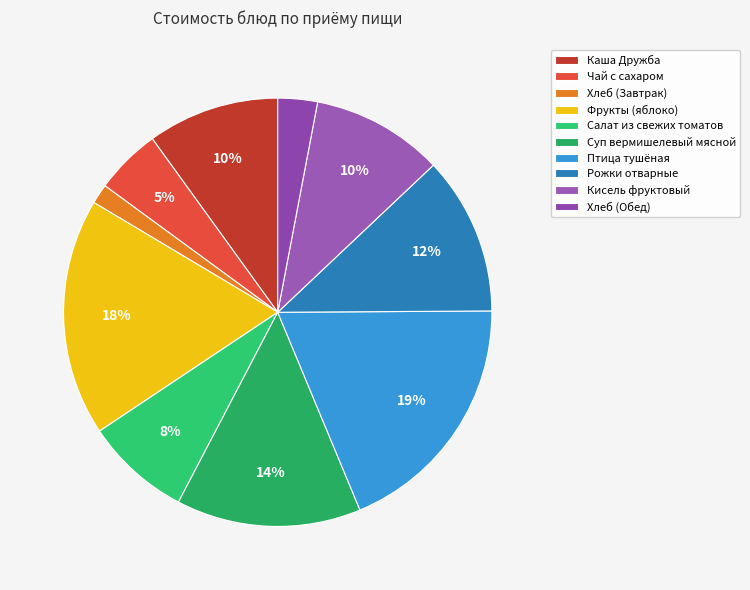

To the nearest percent, what is the difference between the largest and smallest slice percentages?

17%